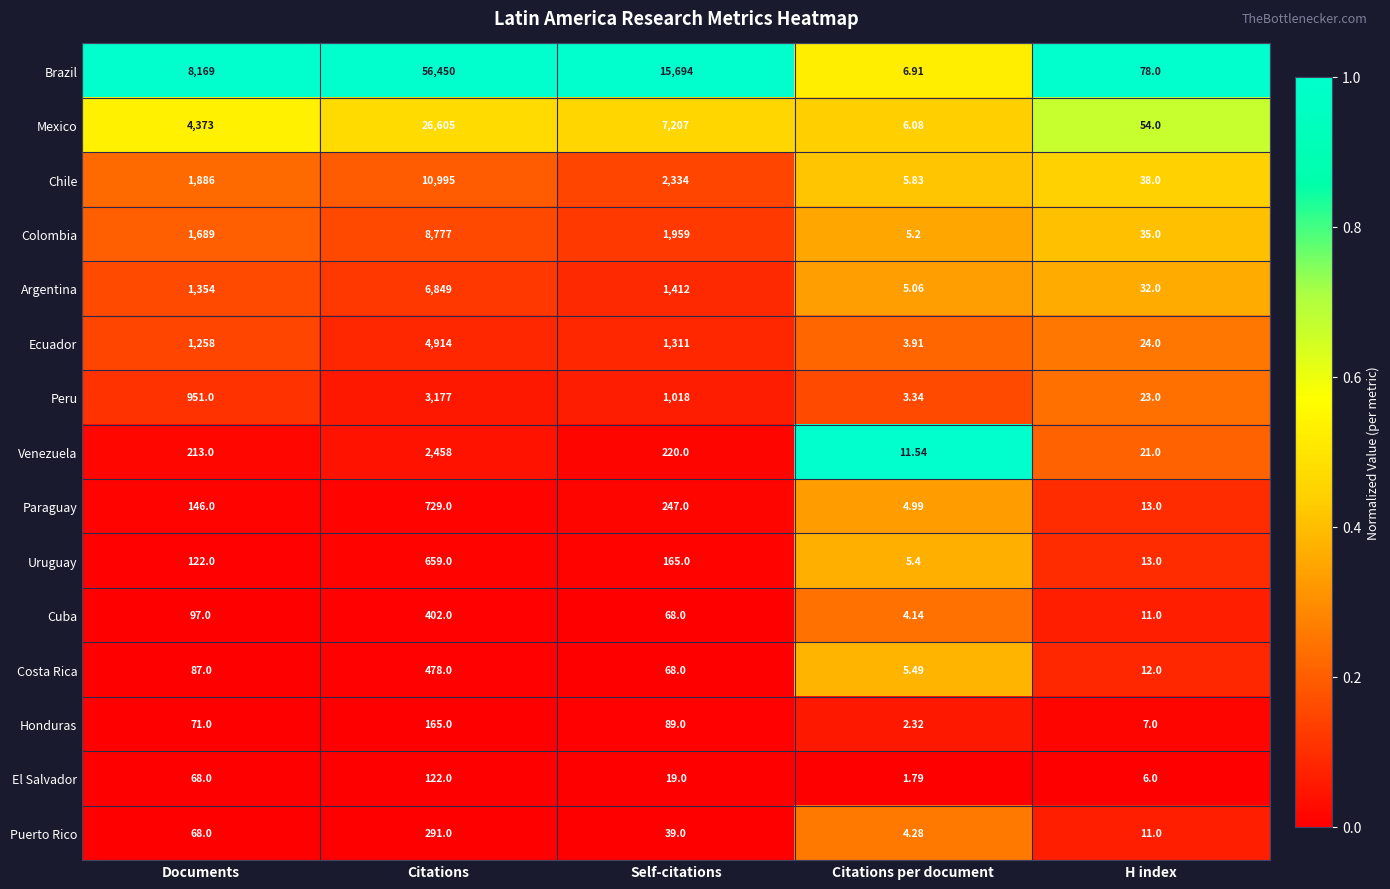

Which series has the largest total across all categories?

Brazil